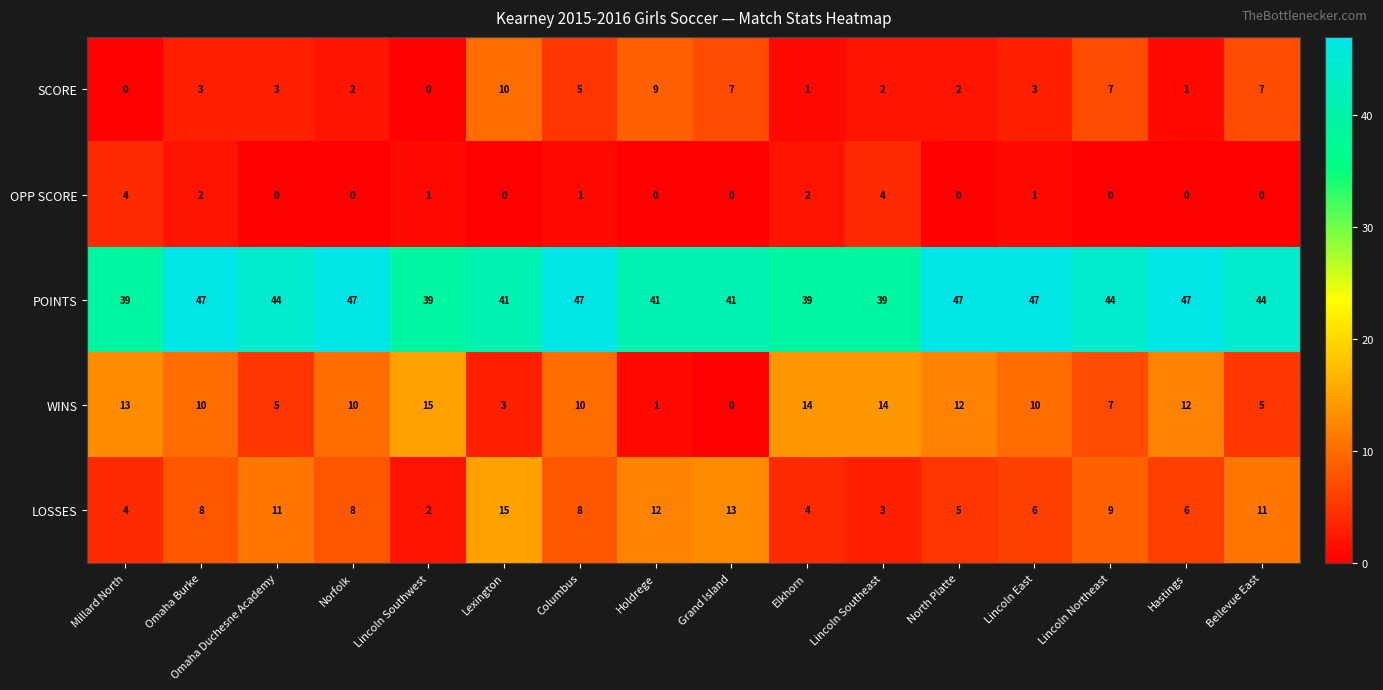

What is the difference between the SCORE values at Lincoln Northeast and Elkhorn?

6